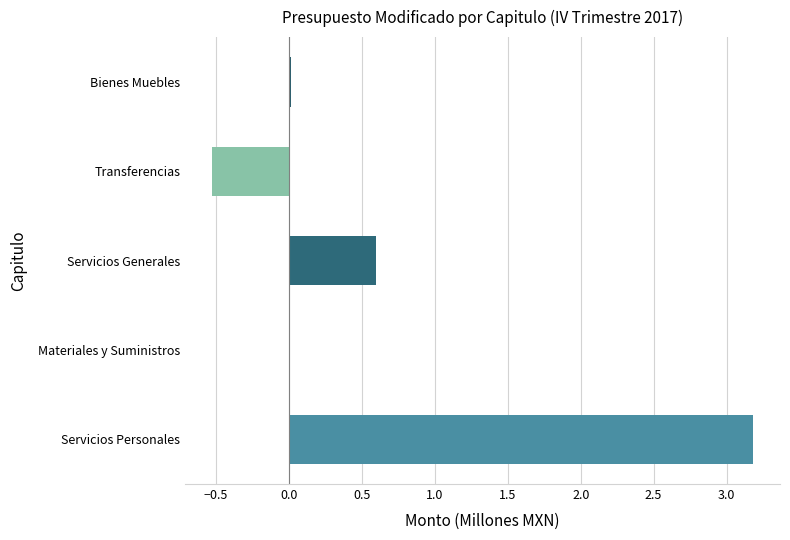

Count the number of data series in this chart.

1